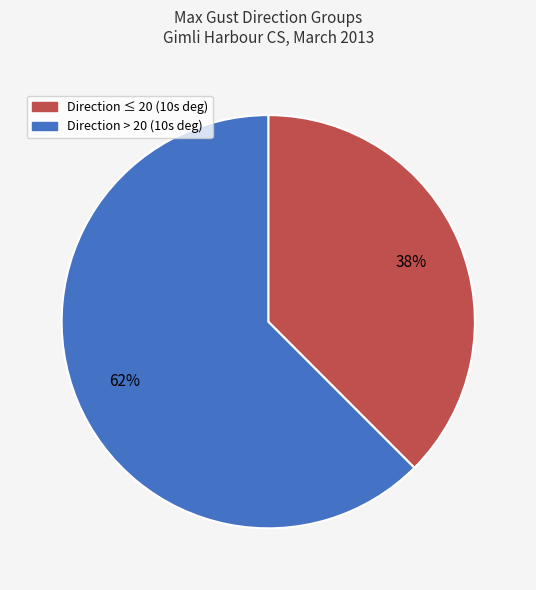

Is there a majority slice in this chart?

Yes